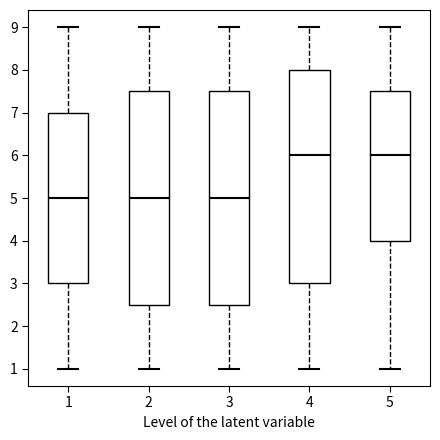

Where is the upper edge of the box at x = 2 on the y-axis? The values are not printed on the chart, so give them approximately, as read against the axis.

7.5